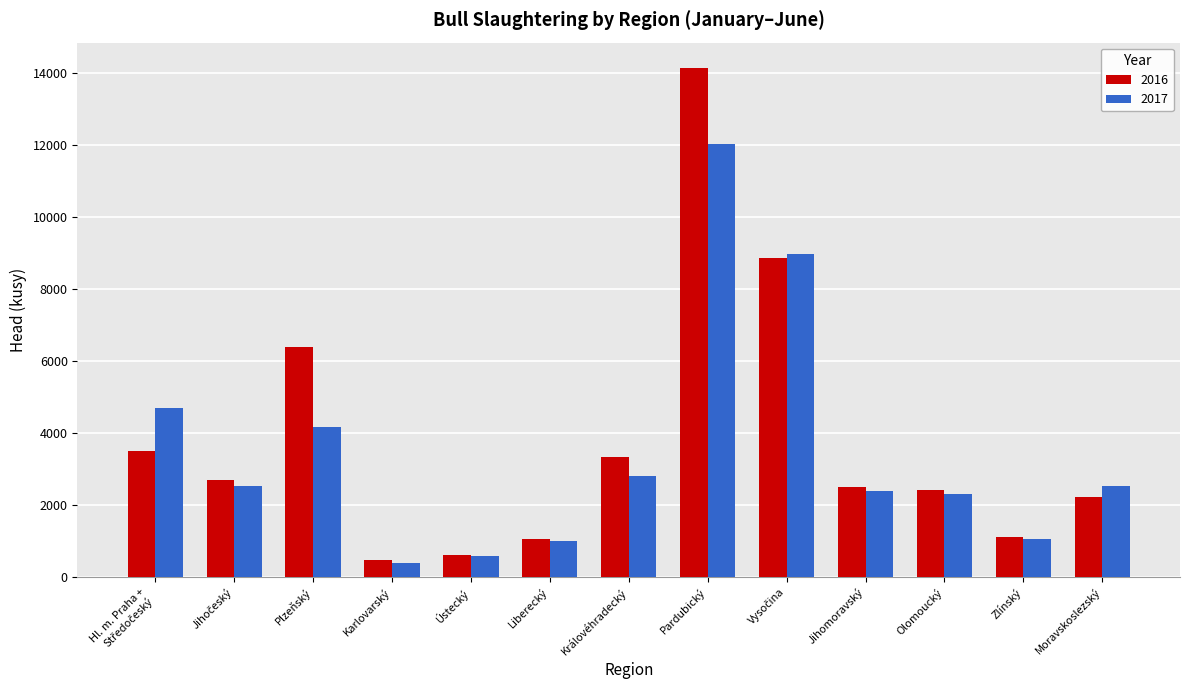

List the series in order of their overall mean, highest first.

2016, 2017